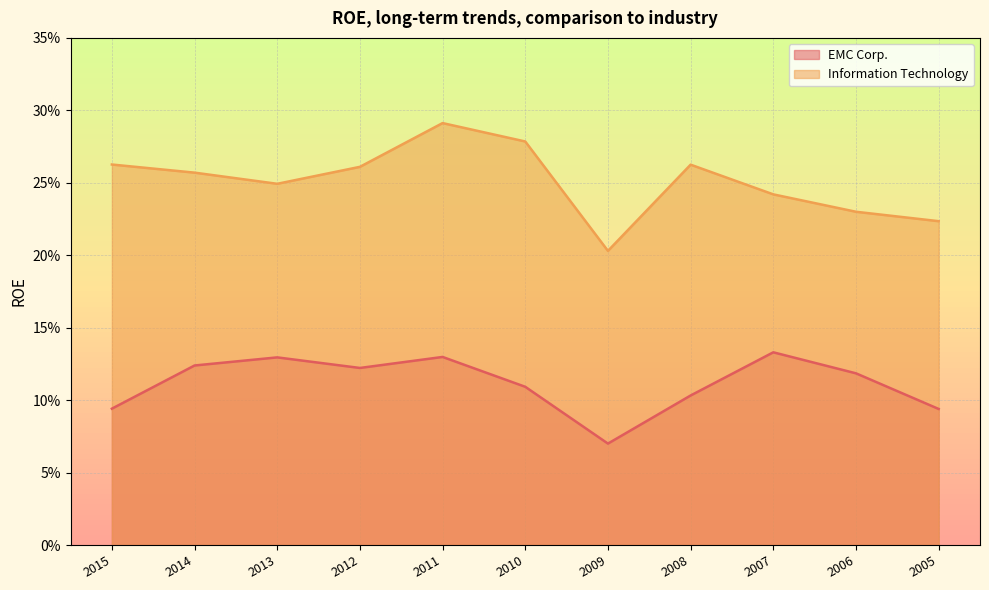

True or false: EMC Corp. and Information Technology cross at least once.

False